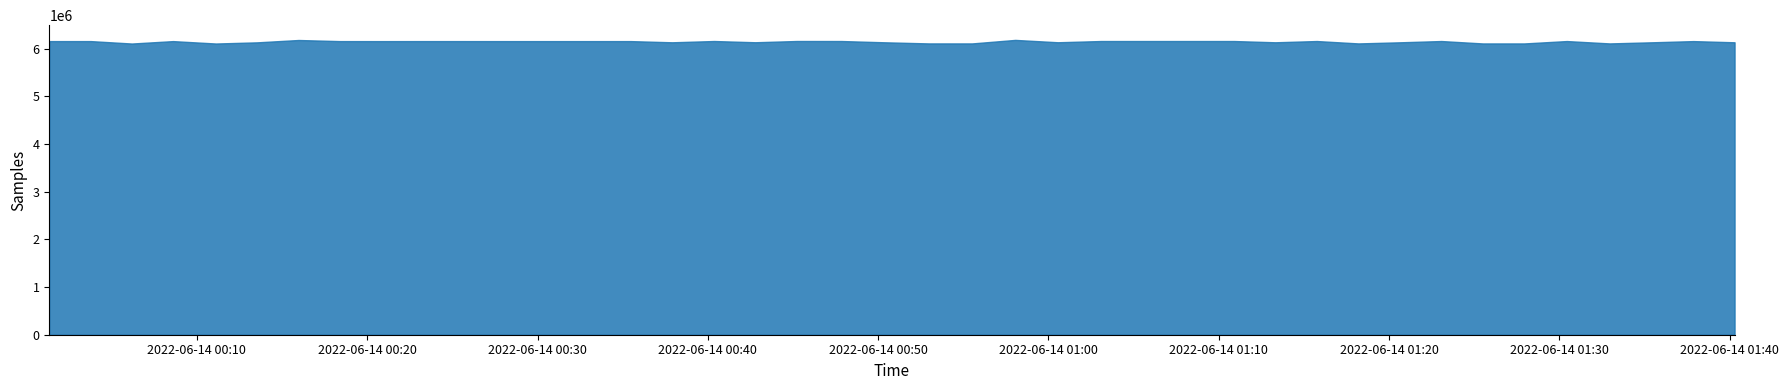

How many lines are shown in the chart?

1